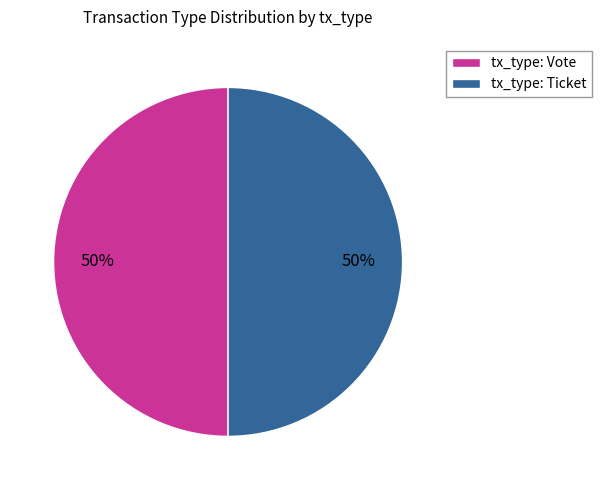

The tx_type: Vote slice represents 50% of the pie. True or false?

True